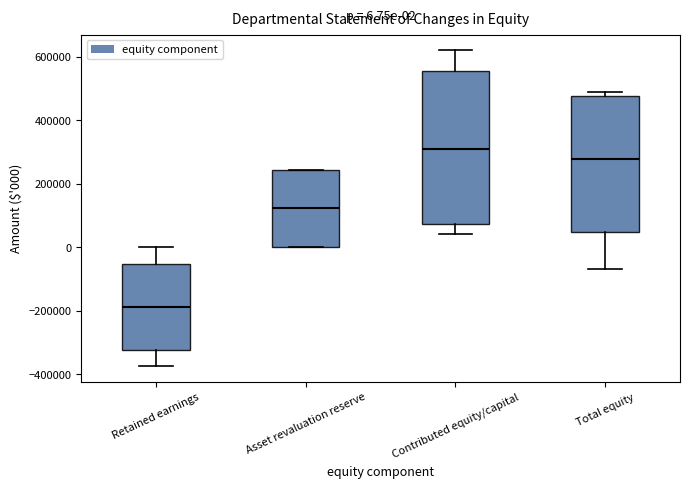

Which box's median line is the highest?

Contributed equity/capital